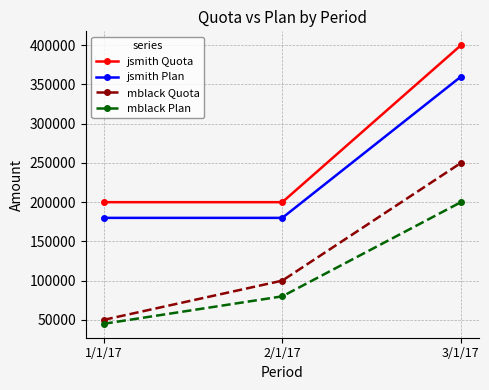

What is the sum of the mblack Plan values at 2/1/17 and 3/1/17?

280000